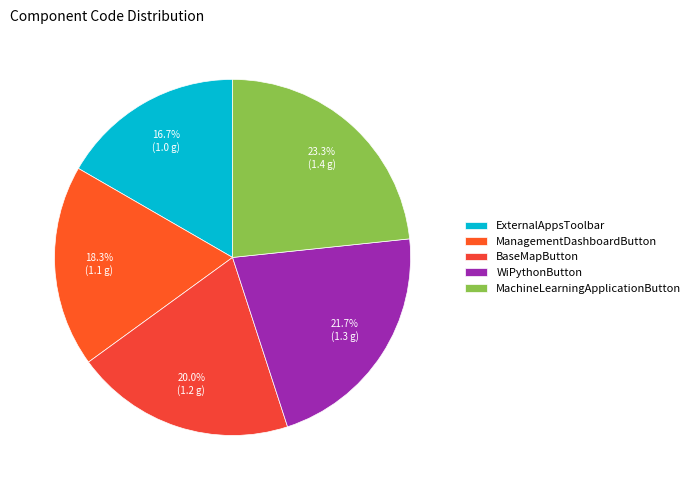

What percentage is the ManagementDashboardButton slice, to the nearest percent?

18%